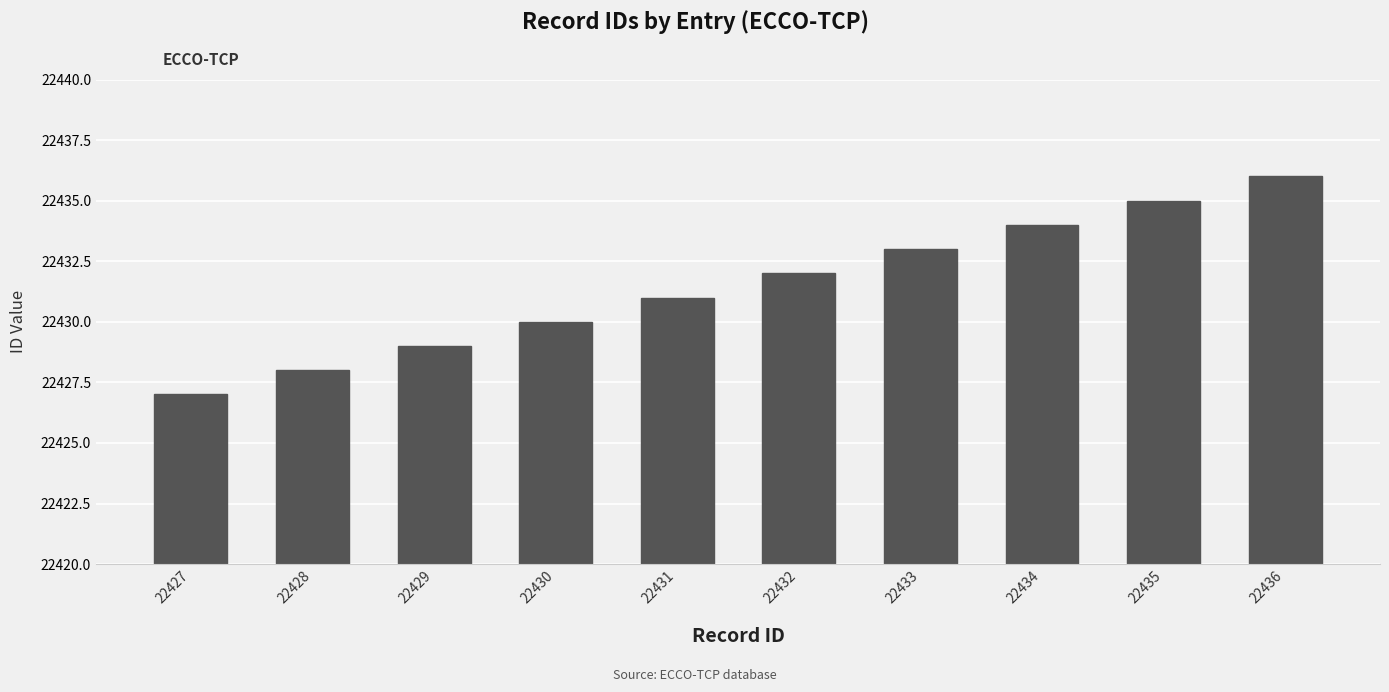

Is it true that the value at 22435 is 22435?

True